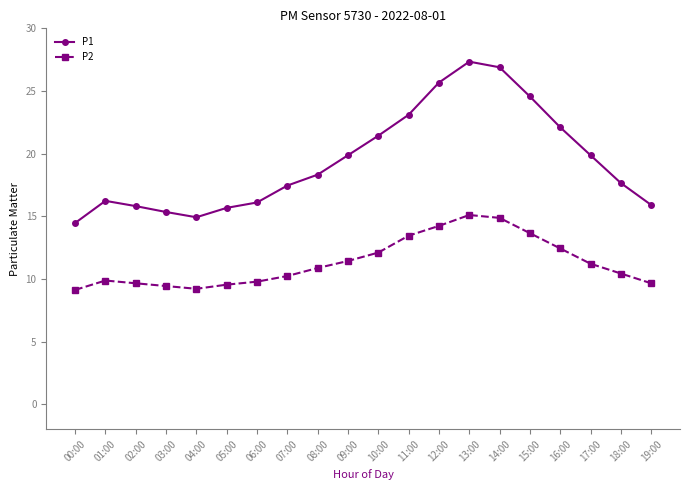

True or false: P2 and P1 cross at least once.

False